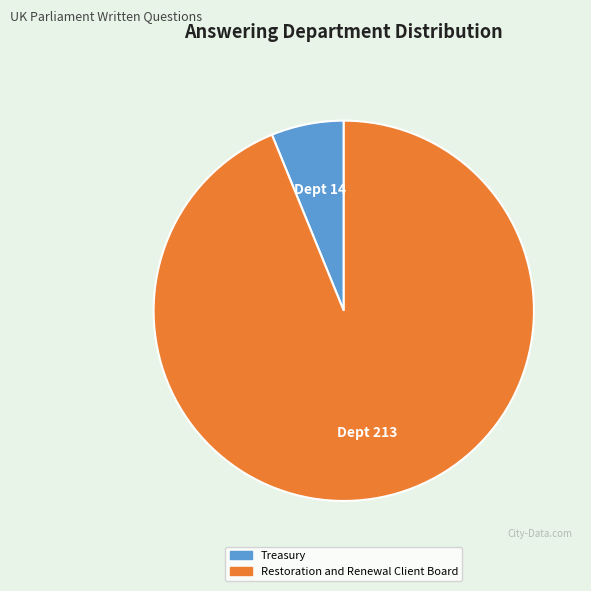

Between Restoration and Renewal Client Board and Treasury, which is larger?

Restoration and Renewal Client Board